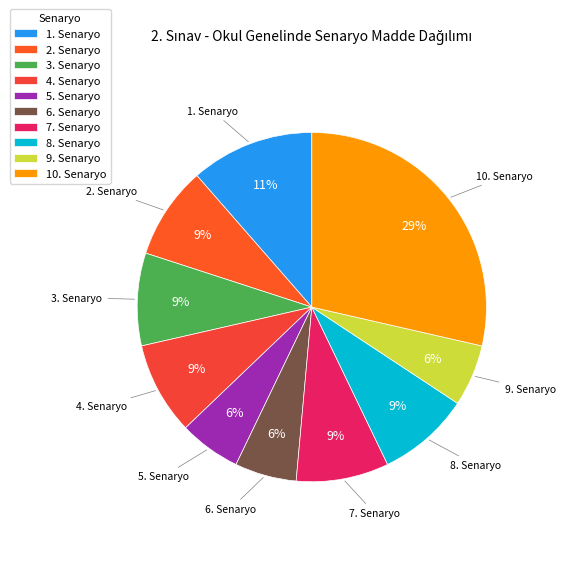

Do 6. Senaryo and 4. Senaryo together represent more than half of the pie?

No